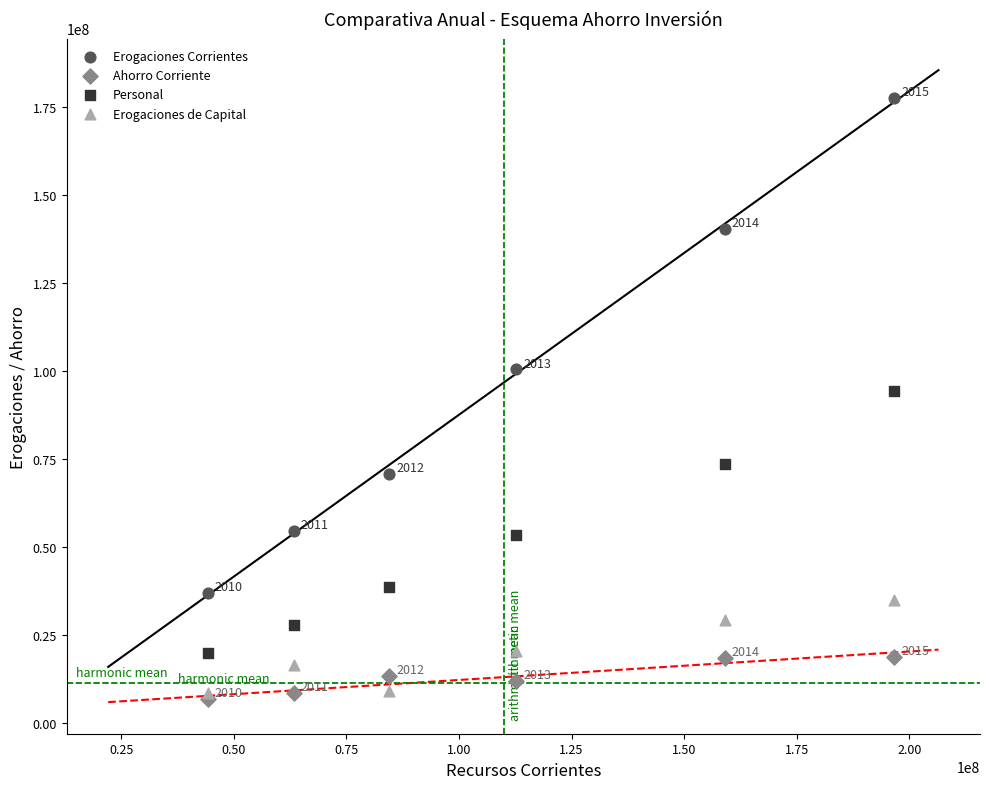

Which series contains the lowest Y value?

Ahorro Corriente